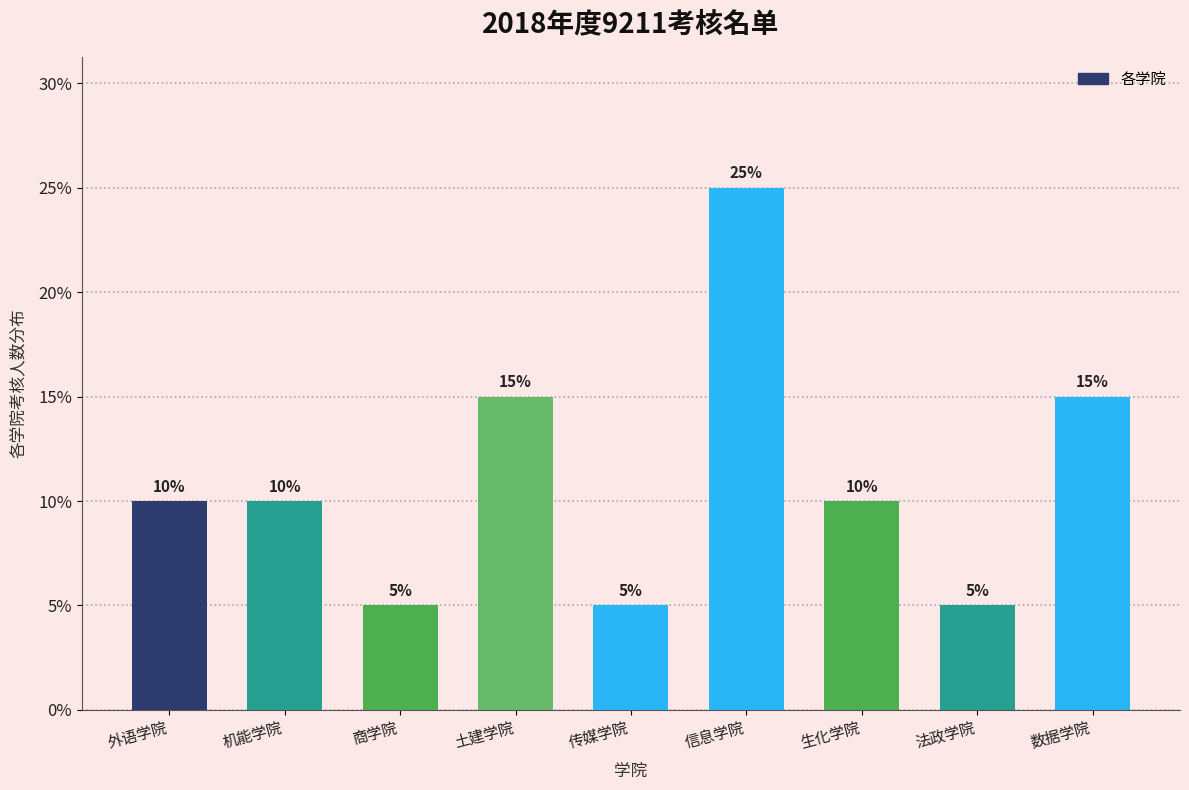

Reading right to left, what are all the values shown in this chart?

15	5	10	25	5	15	5	10	10